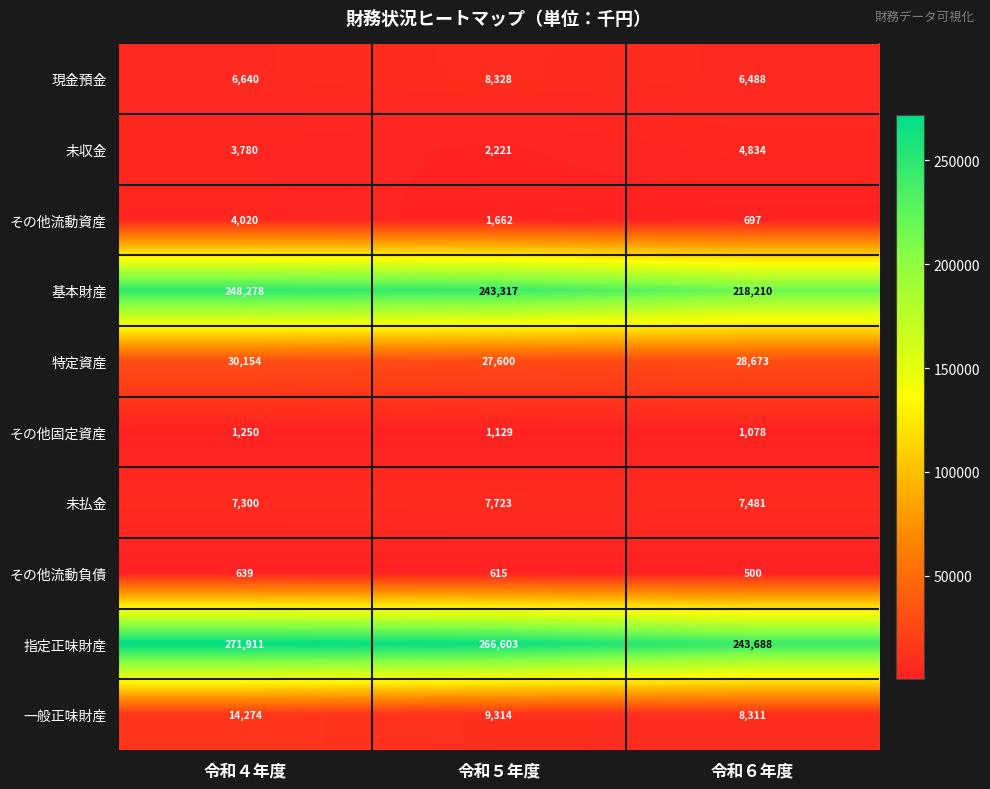

Is it true that その他固定資産 equals 691 at 令和４年度?

False